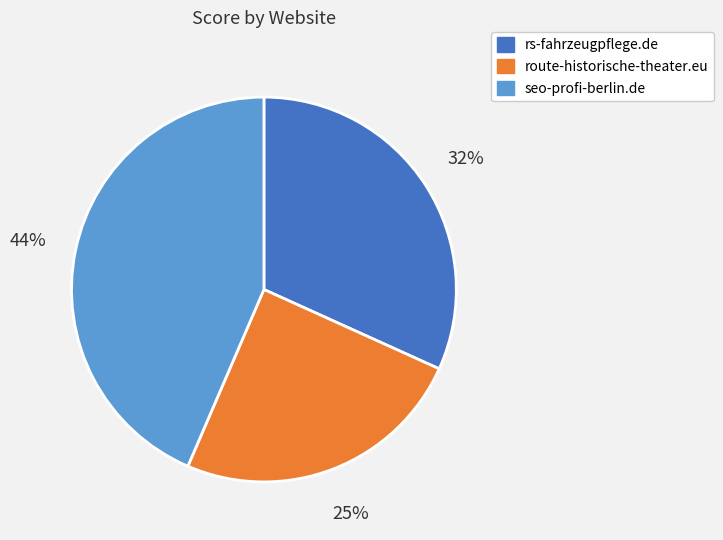

To the nearest percent, what percentage of the pie is rs-fahrzeugpflege.de?

32%